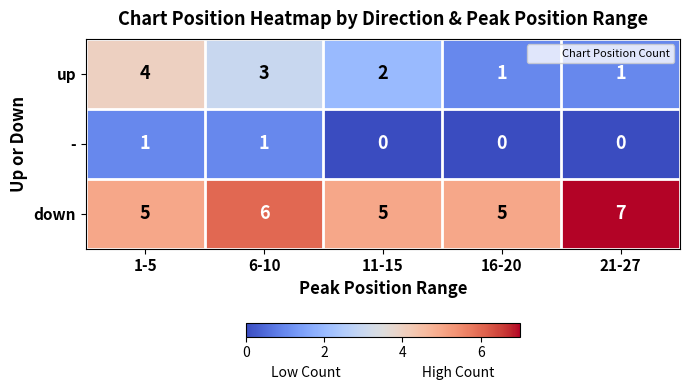

What is the total value across all series at 16-20?

6